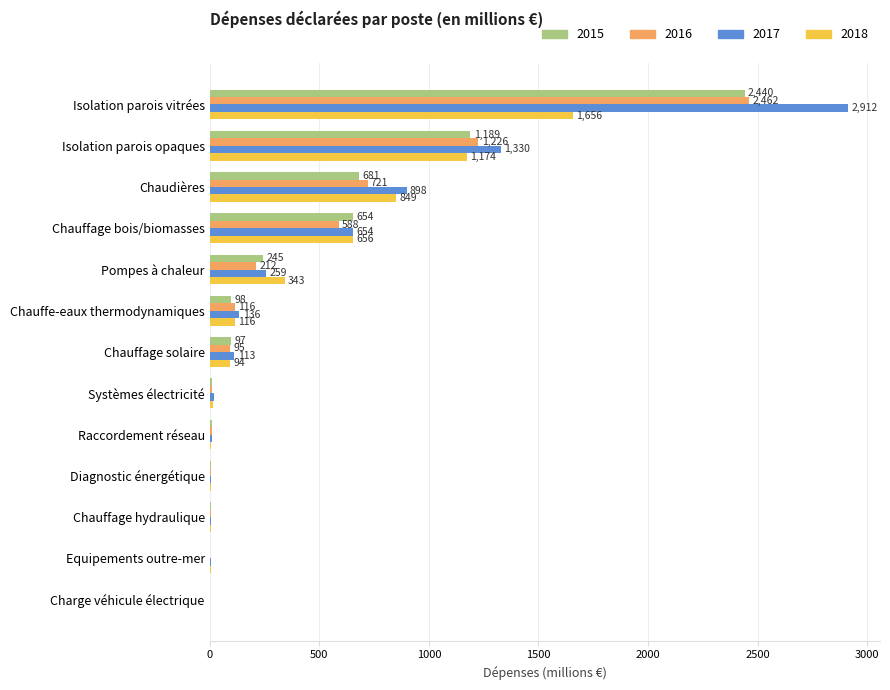

What is the sum of the 2016 values at Raccordement réseau and Chauffage bois/biomasses?

597